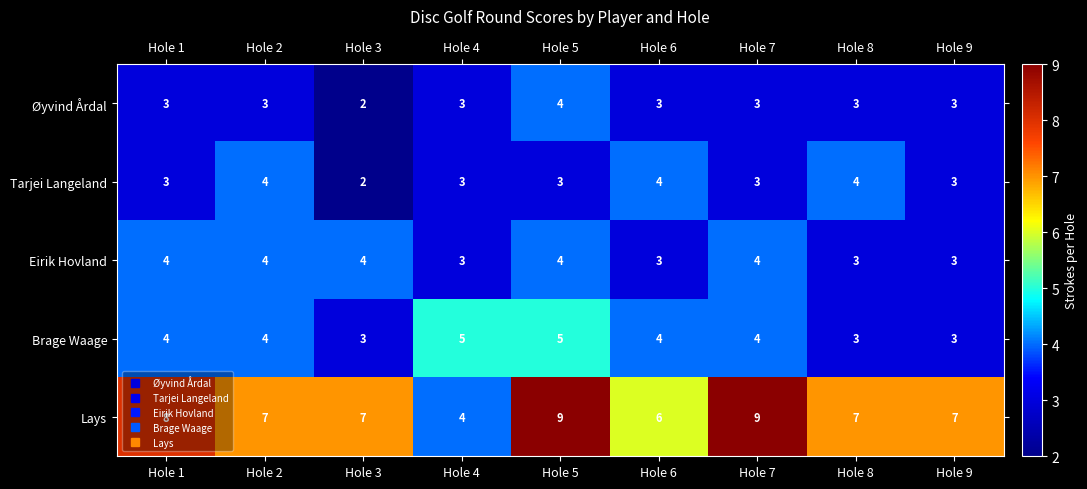

At which category is the sum across all series the highest?

Hole 5